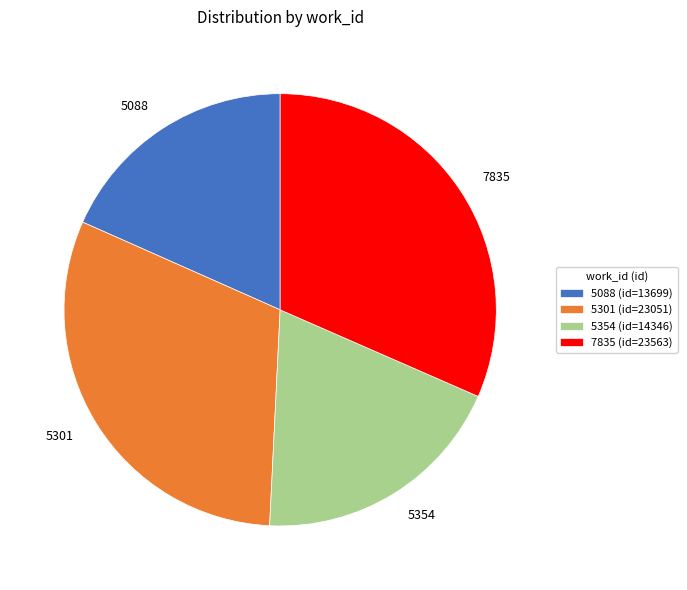

Count the number of slices in the pie.

4